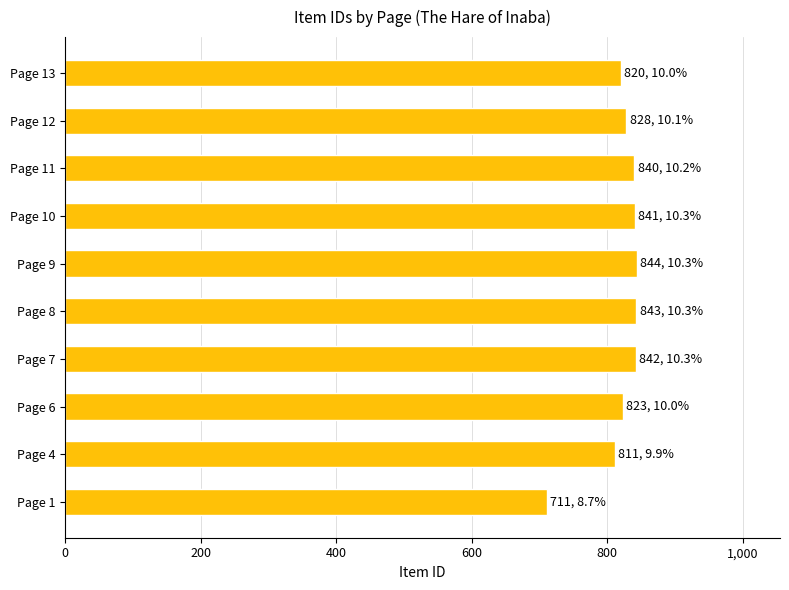

What is the sum of the values at Page 7 and Page 1?

1553